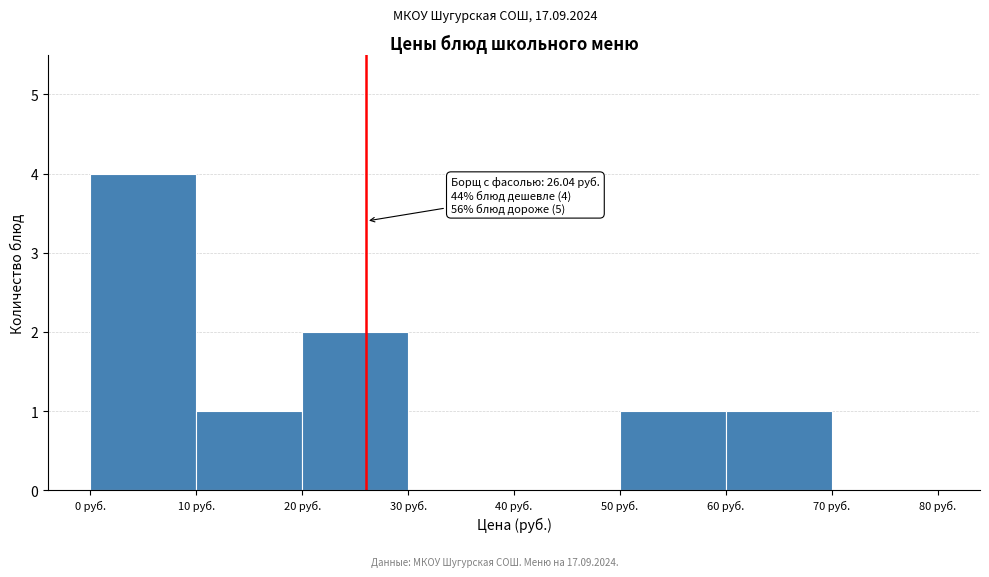

Over which range of the x-axis is the bar tallest?

0 to 10